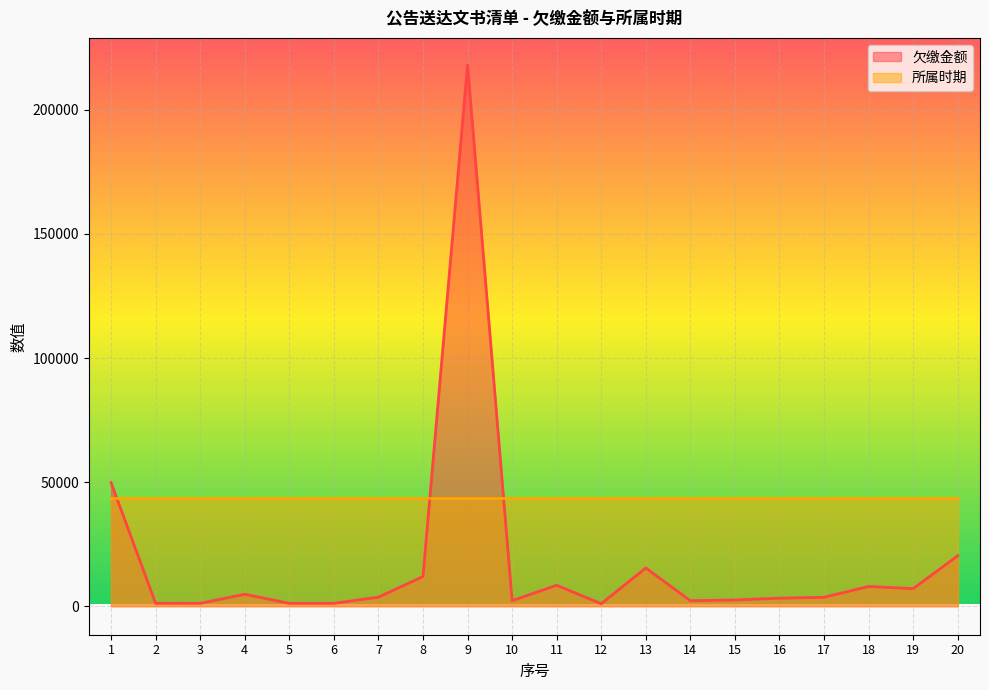

Rank the categories by value from lowest to highest.

12, 5, 6, 3, 2, 14, 10, 15, 16, 17, 7, 4, 19, 18, 11, 8, 13, 20, 1, 9